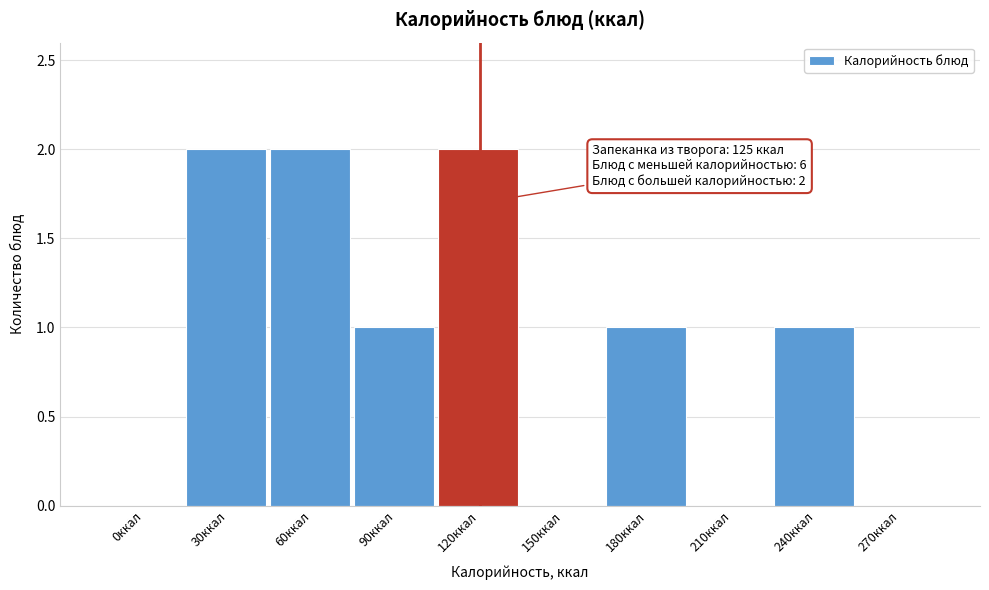

Reading right to left, transcribe all the data shown in this chart.

270ккал=0	240ккал=1	210ккал=0	180ккал=1	150ккал=0	120ккал=2	90ккал=1	60ккал=2	30ккал=2	0ккал=0